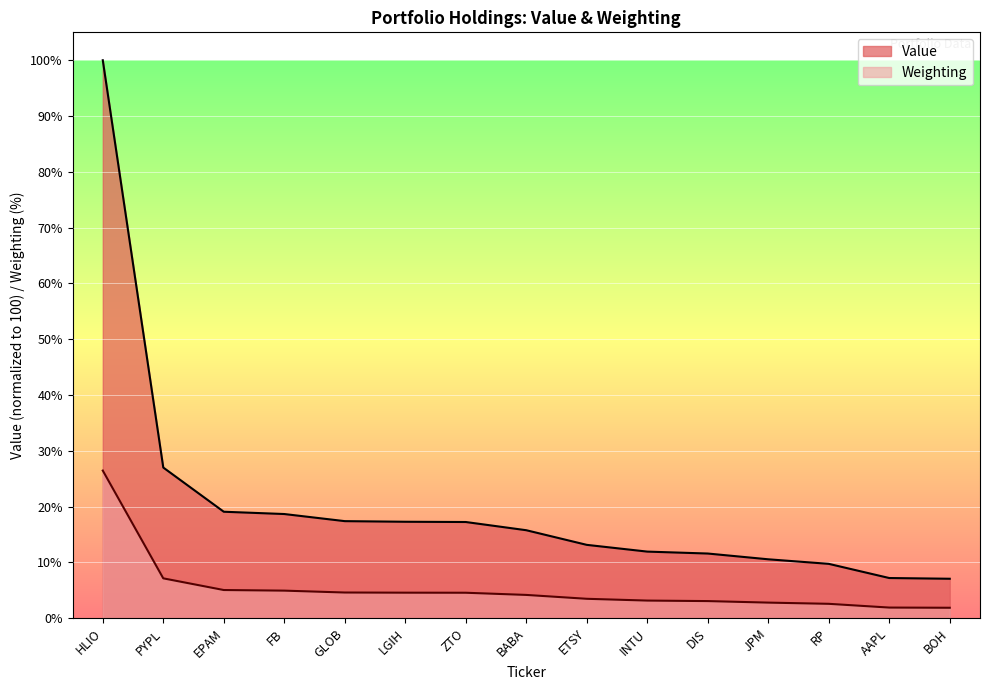

How many values in the Value series are below 15?

7